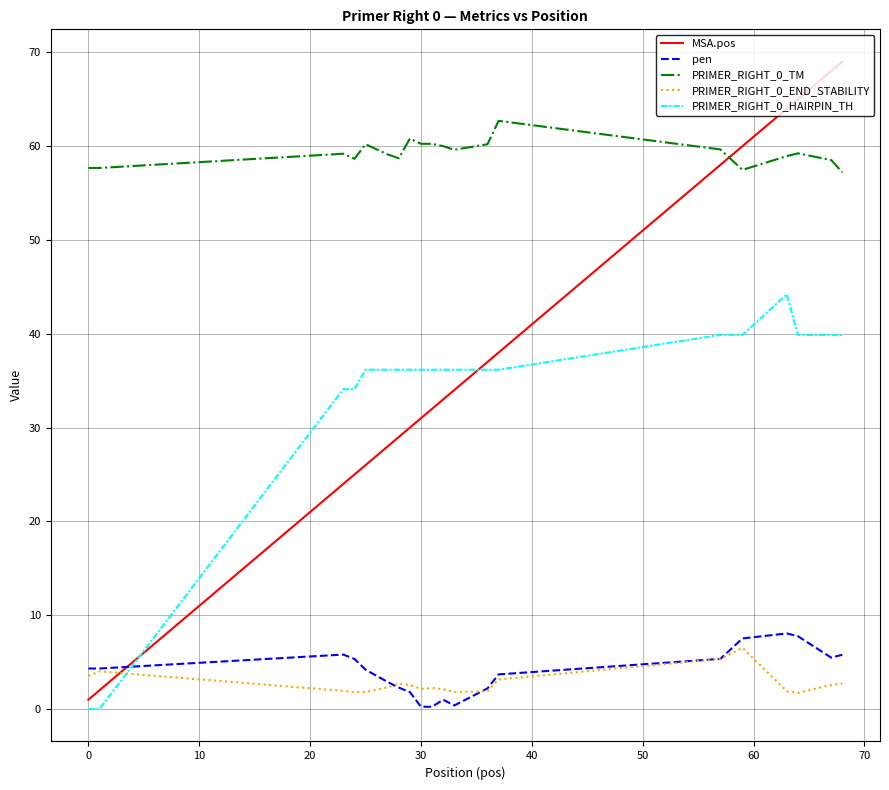

What is the difference between the maximum and minimum values in the PRIMER_RIGHT_0_END_STABILITY series?

4.8